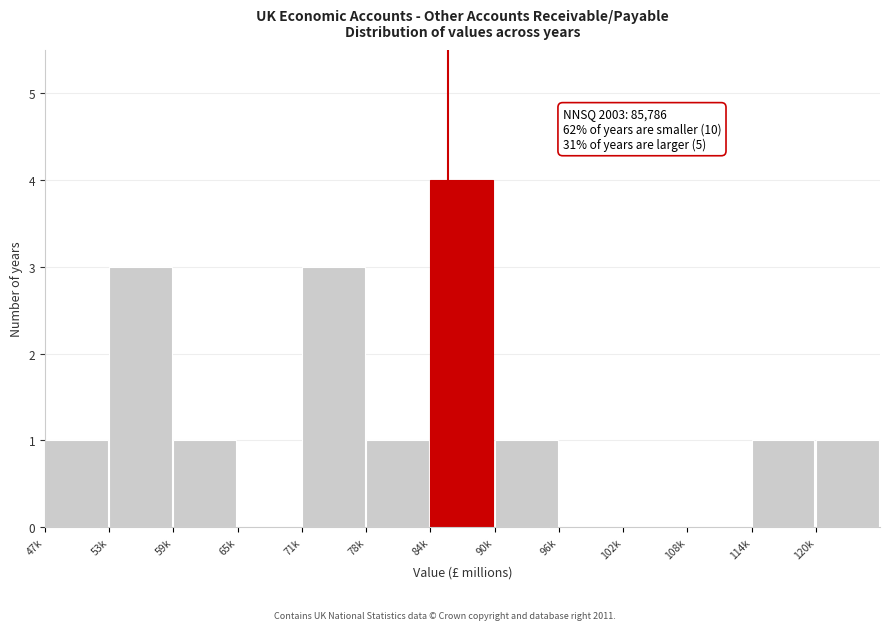

Reading left to right, extract all data points from this chart.

47k=1	53k=3	59k=1	65k=0	71k=3	78k=1	84k=4	90k=1	96k=0	102k=0	108k=0	114k=1	120k=1